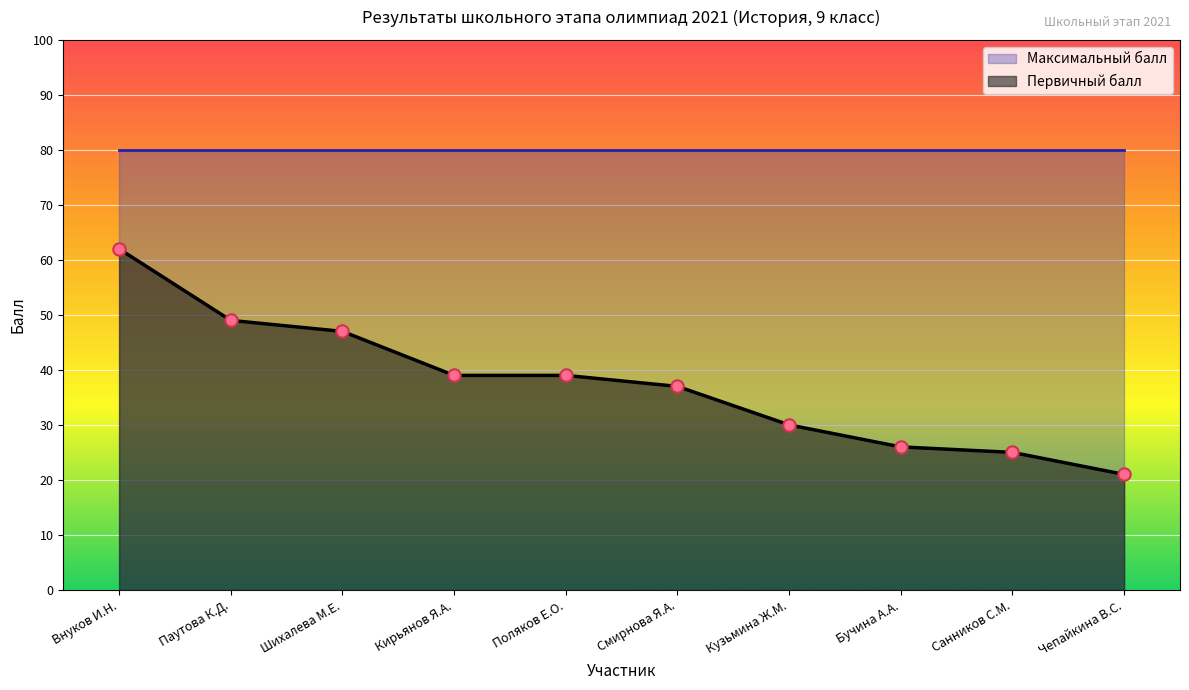

What is the change in value from Внуков И.Н. to Шихалева М.Е.?

-15